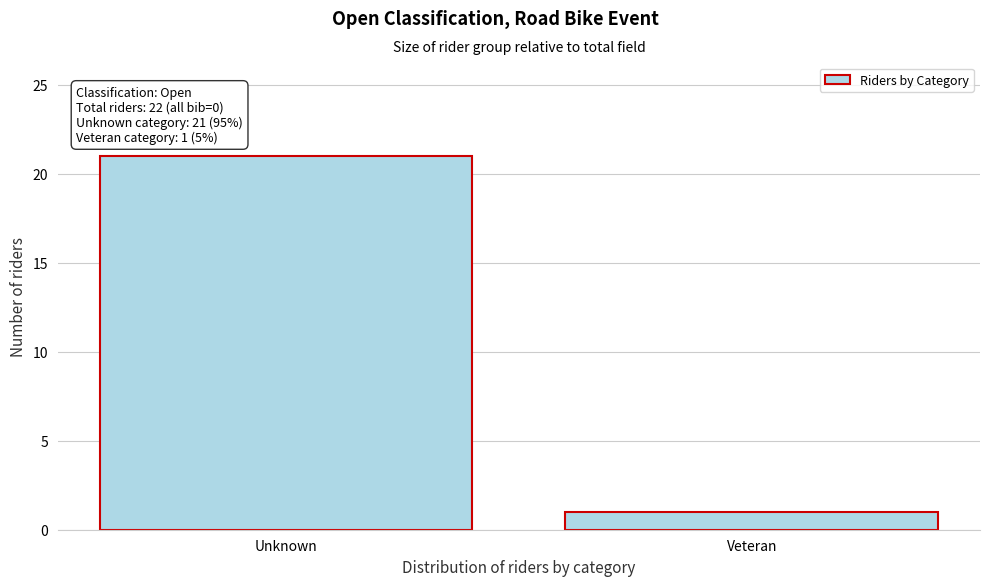

Reading left to right, extract all data points from this chart.

Unknown=21	Veteran=1